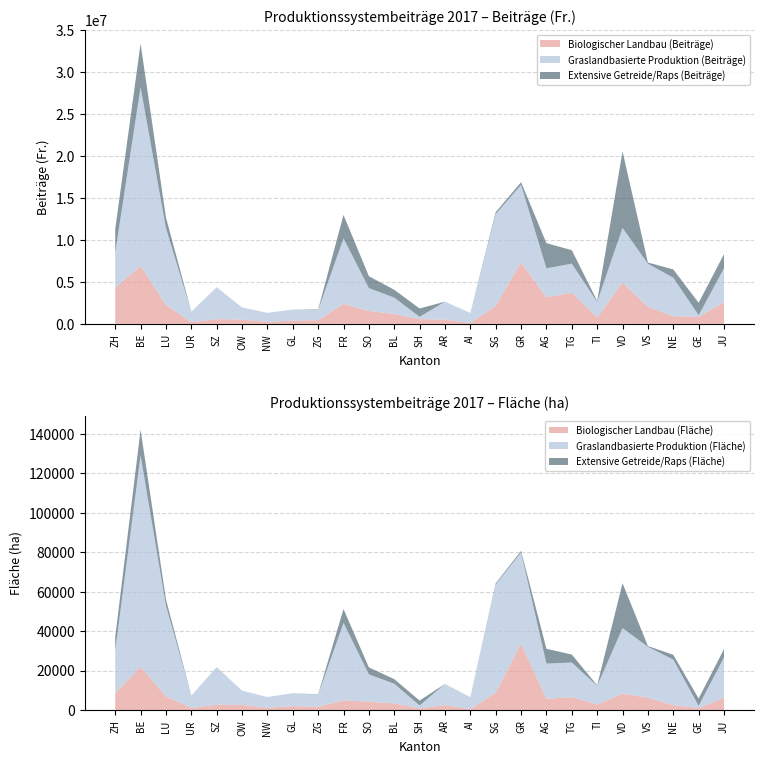

Reading left to right, extract all data points from this chart.

Biologischer Landbau (Beiträge): 4296310	6911597	2266969	195172	562614	514028	231756	389752	441889	2380503	1534045	1179351	565370	502290	87828	2184700	7322502	3157880	3702835	767179	4916450	2043964	918812	823114	2583204
Graslandbasierte Produktion (Beiträge): 4190660	21284833	9145132	1264668	3792245	1447254	1083532	1307575	1195140	7804509	2726040	1950478	274758	2141830	1208184	10899330	9240167	3459963	3469144	1847465	6525989	5114535	4581555	207192	4035824
Extensive Getreide/Raps (Beiträge): 2800924	5189246	1267234	0	3520	0	0	1200	70088	2794829	1419183	929211	991125	412	816	223964	317356	2997448	1605780	116707	9104280	150210	988148	1478516	1691528
Biologischer Landbau (Fläche): 8534	21905	6870	970	2698	2555	1134	1940	1630	4870	4169	3299	815	2478	433	8835	33596	5674	6505	2765	8228	6285	2424	953	6191
Graslandbasierte Produktion (Fläche): 21432	107113	46031	6330	19034	7248	5429	6549	6090	39278	13860	10004	1471	10725	6058	54787	46229	17830	17564	9433	33255	25729	23079	1162	20416
Extensive Getreide/Raps (Fläche): 7002	12973	3168	0	9	0	0	3	175	6987	3548	2323	2478	1	2	560	793	7494	4014	292	22761	376	2470	3696	4229